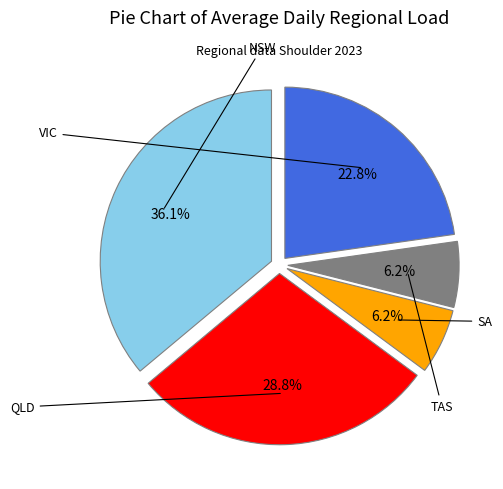

Does any single category account for the majority?

No